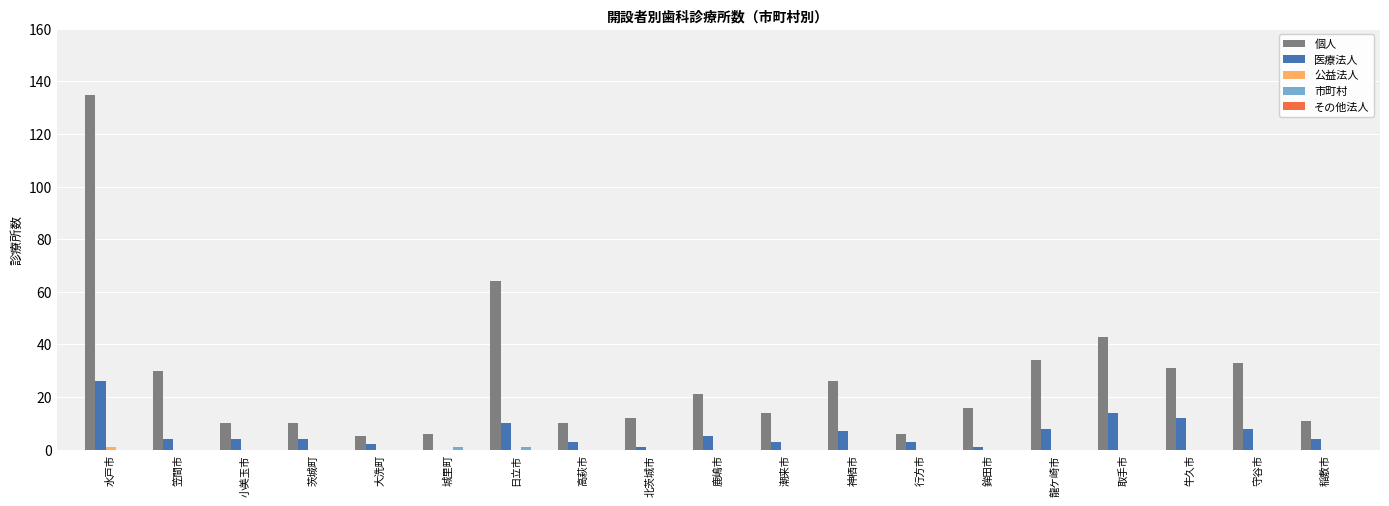

Is it true that 個人 equals 34 at 龍ケ崎市?

True